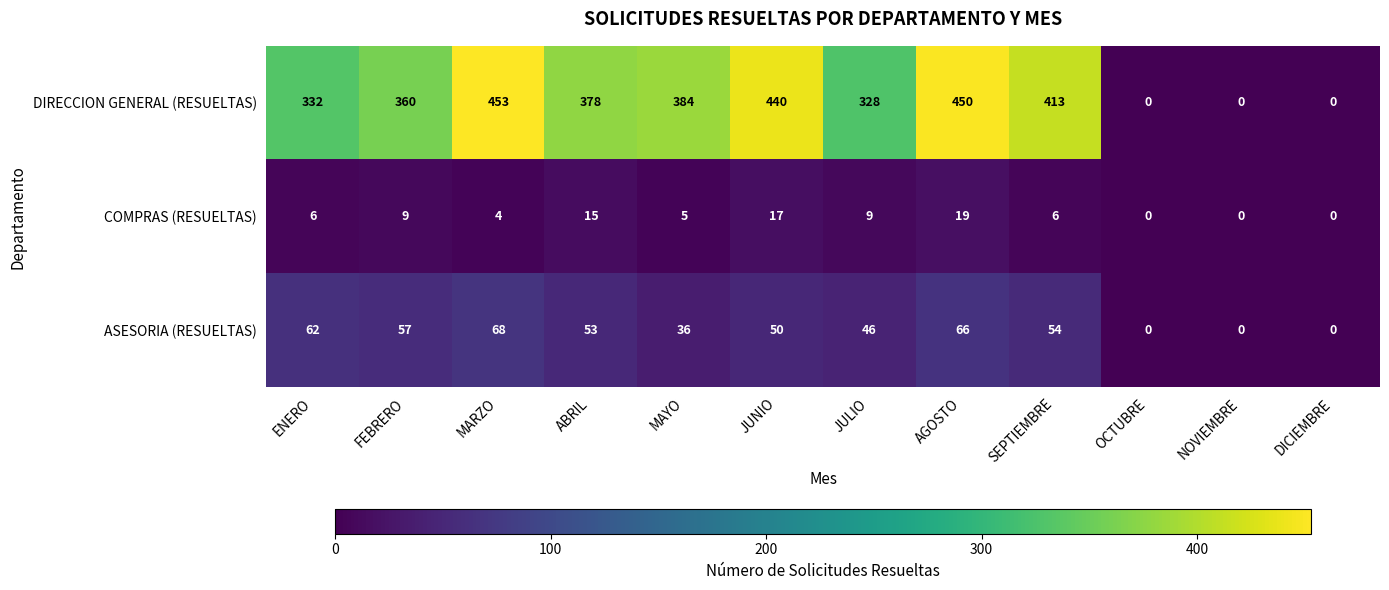

What is the average value of the COMPRAS (RESUELTAS) series?

8